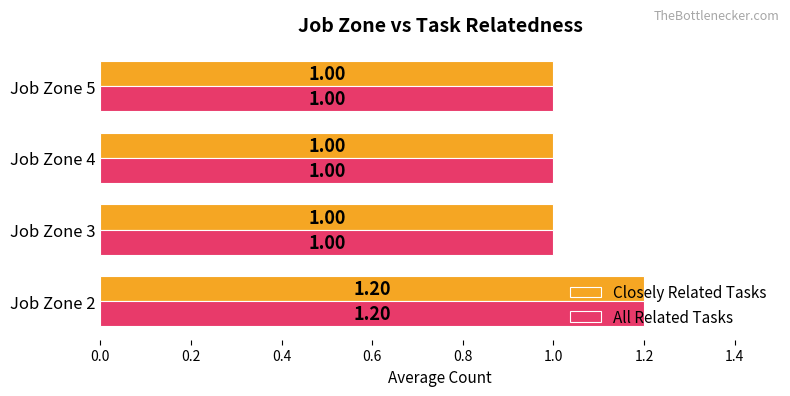

What is the sum of the Closely Related Tasks values at Job Zone 3 and Job Zone 2?

2.2